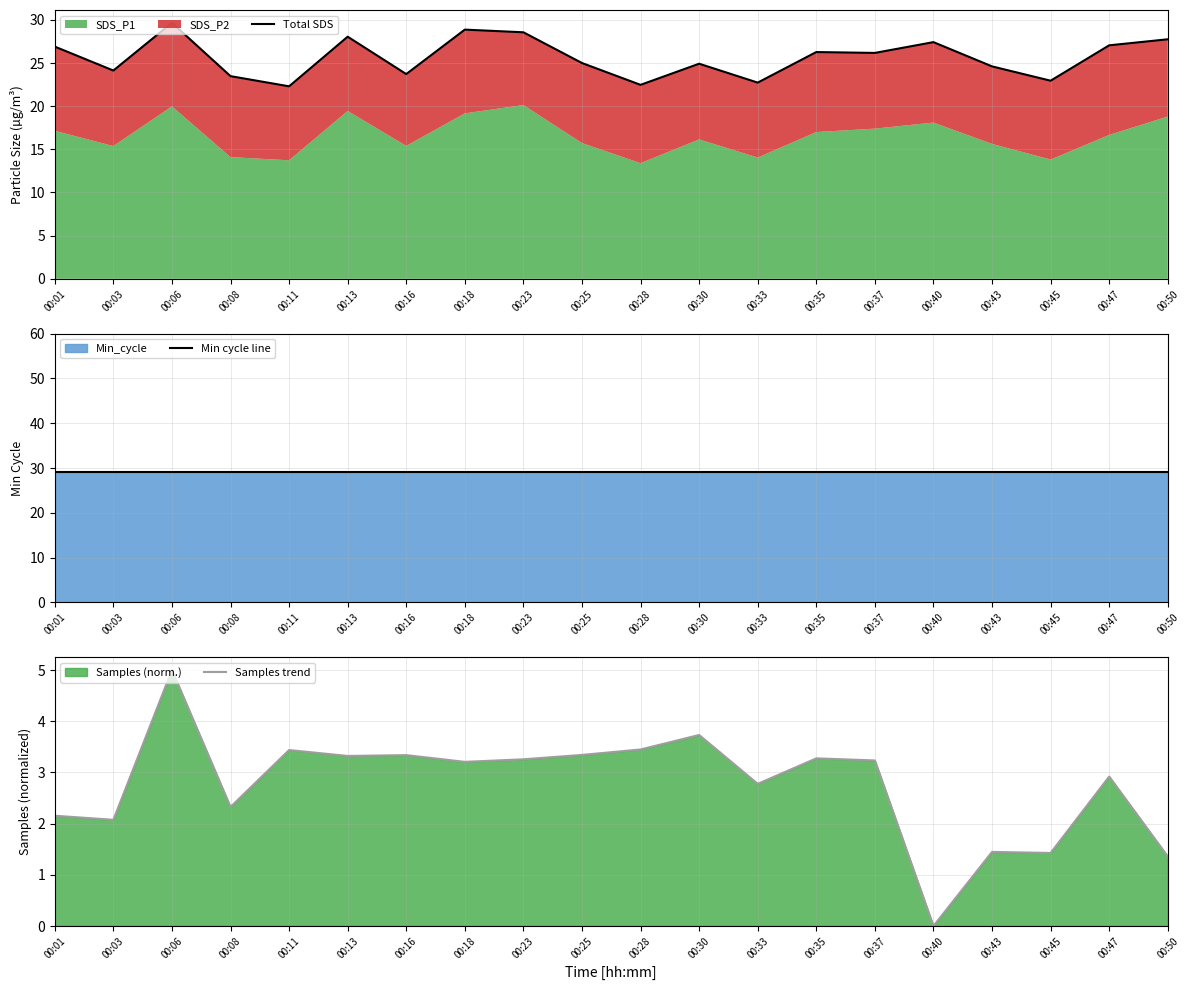

True or false: Samples trend and Total SDS cross at least once.

False